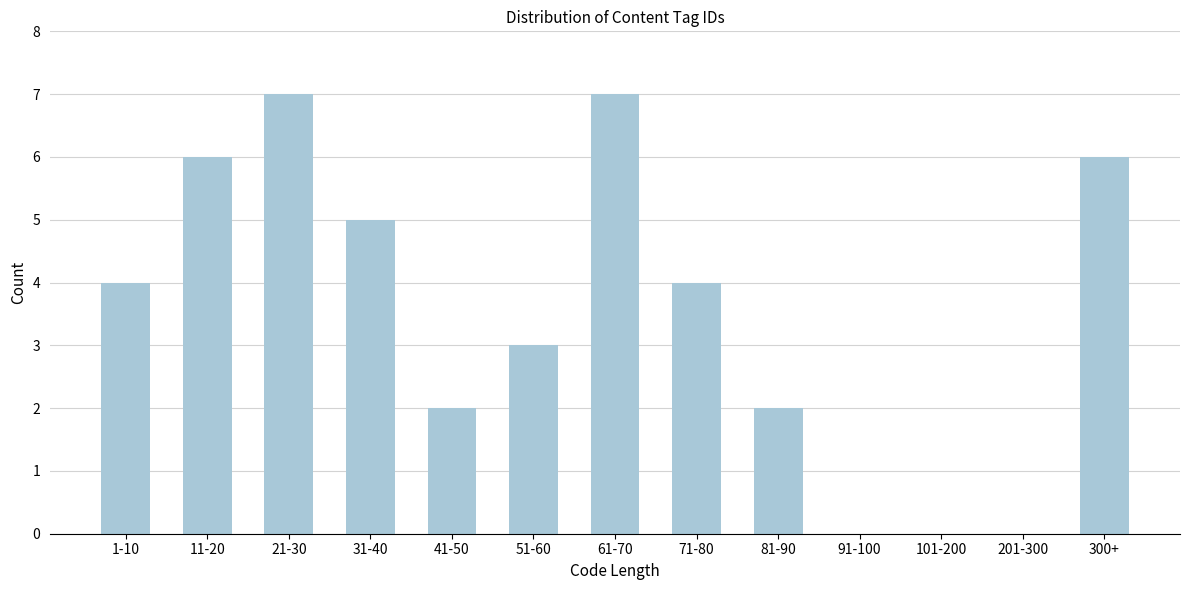

Reading right to left, list all the values displayed in this chart.

300+=6	201-300=0	101-200=0	91-100=0	81-90=2	71-80=4	61-70=7	51-60=3	41-50=2	31-40=5	21-30=7	11-20=6	1-10=4